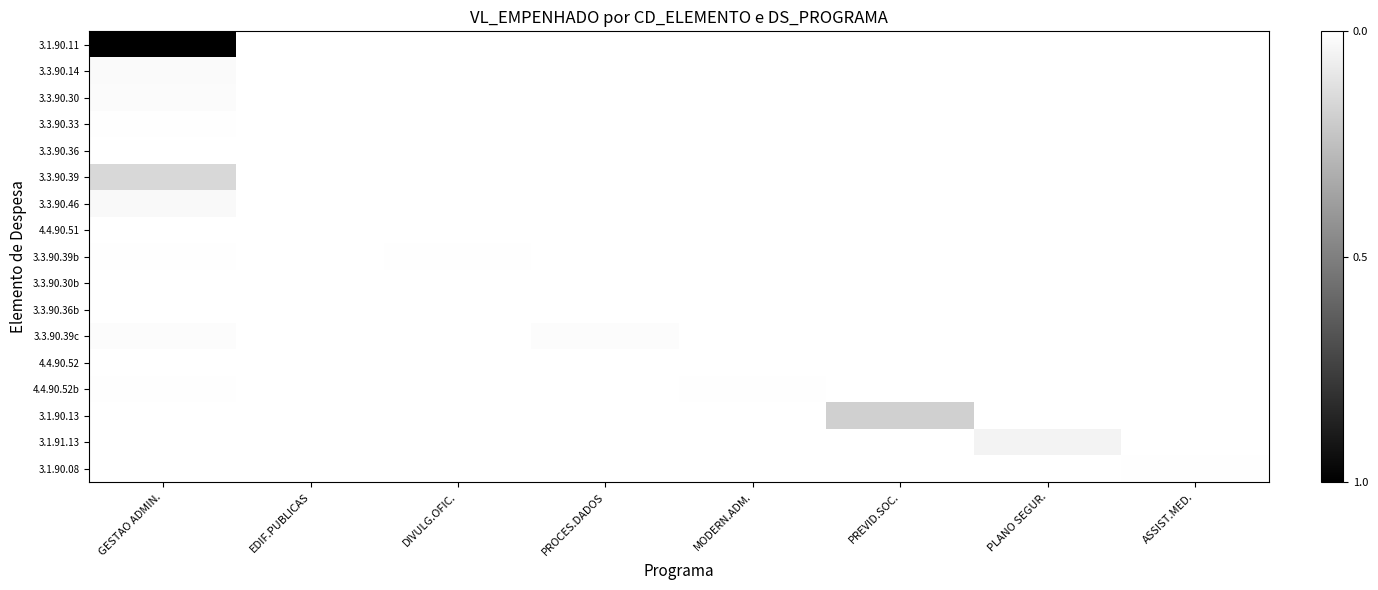

Reading left to right, list all the values displayed in this chart.

3.1.90.11: GESTAO ADMIN.=0.0	EDIF.PUBLICAS=1.0	DIVULG.OFIC.=1.0	PROCES.DADOS=1.0	MODERN.ADM.=1.0	PREVID.SOC.=1.0	PLANO SEGUR.=1.0	ASSIST.MED.=1.0
3.3.90.14: GESTAO ADMIN.=1.0	EDIF.PUBLICAS=1.0	DIVULG.OFIC.=1.0	PROCES.DADOS=1.0	MODERN.ADM.=1.0	PREVID.SOC.=1.0	PLANO SEGUR.=1.0	ASSIST.MED.=1.0
3.3.90.30: GESTAO ADMIN.=1.0	EDIF.PUBLICAS=1.0	DIVULG.OFIC.=1.0	PROCES.DADOS=1.0	MODERN.ADM.=1.0	PREVID.SOC.=1.0	PLANO SEGUR.=1.0	ASSIST.MED.=1.0
3.3.90.33: GESTAO ADMIN.=1.0	EDIF.PUBLICAS=1.0	DIVULG.OFIC.=1.0	PROCES.DADOS=1.0	MODERN.ADM.=1.0	PREVID.SOC.=1.0	PLANO SEGUR.=1.0	ASSIST.MED.=1.0
3.3.90.36: GESTAO ADMIN.=1.0	EDIF.PUBLICAS=1.0	DIVULG.OFIC.=1.0	PROCES.DADOS=1.0	MODERN.ADM.=1.0	PREVID.SOC.=1.0	PLANO SEGUR.=1.0	ASSIST.MED.=1.0
3.3.90.39: GESTAO ADMIN.=0.8	EDIF.PUBLICAS=1.0	DIVULG.OFIC.=1.0	PROCES.DADOS=1.0	MODERN.ADM.=1.0	PREVID.SOC.=1.0	PLANO SEGUR.=1.0	ASSIST.MED.=1.0
3.3.90.46: GESTAO ADMIN.=1.0	EDIF.PUBLICAS=1.0	DIVULG.OFIC.=1.0	PROCES.DADOS=1.0	MODERN.ADM.=1.0	PREVID.SOC.=1.0	PLANO SEGUR.=1.0	ASSIST.MED.=1.0
4.4.90.51: GESTAO ADMIN.=1.0	EDIF.PUBLICAS=1.0	DIVULG.OFIC.=1.0	PROCES.DADOS=1.0	MODERN.ADM.=1.0	PREVID.SOC.=1.0	PLANO SEGUR.=1.0	ASSIST.MED.=1.0
3.3.90.39b: GESTAO ADMIN.=1.0	EDIF.PUBLICAS=1.0	DIVULG.OFIC.=1.0	PROCES.DADOS=1.0	MODERN.ADM.=1.0	PREVID.SOC.=1.0	PLANO SEGUR.=1.0	ASSIST.MED.=1.0
3.3.90.30b: GESTAO ADMIN.=1.0	EDIF.PUBLICAS=1.0	DIVULG.OFIC.=1.0	PROCES.DADOS=1.0	MODERN.ADM.=1.0	PREVID.SOC.=1.0	PLANO SEGUR.=1.0	ASSIST.MED.=1.0
3.3.90.36b: GESTAO ADMIN.=1.0	EDIF.PUBLICAS=1.0	DIVULG.OFIC.=1.0	PROCES.DADOS=1.0	MODERN.ADM.=1.0	PREVID.SOC.=1.0	PLANO SEGUR.=1.0	ASSIST.MED.=1.0
3.3.90.39c: GESTAO ADMIN.=1.0	EDIF.PUBLICAS=1.0	DIVULG.OFIC.=1.0	PROCES.DADOS=1.0	MODERN.ADM.=1.0	PREVID.SOC.=1.0	PLANO SEGUR.=1.0	ASSIST.MED.=1.0
4.4.90.52: GESTAO ADMIN.=1.0	EDIF.PUBLICAS=1.0	DIVULG.OFIC.=1.0	PROCES.DADOS=1.0	MODERN.ADM.=1.0	PREVID.SOC.=1.0	PLANO SEGUR.=1.0	ASSIST.MED.=1.0
4.4.90.52b: GESTAO ADMIN.=1.0	EDIF.PUBLICAS=1.0	DIVULG.OFIC.=1.0	PROCES.DADOS=1.0	MODERN.ADM.=1.0	PREVID.SOC.=1.0	PLANO SEGUR.=1.0	ASSIST.MED.=1.0
3.1.90.13: GESTAO ADMIN.=1.0	EDIF.PUBLICAS=1.0	DIVULG.OFIC.=1.0	PROCES.DADOS=1.0	MODERN.ADM.=1.0	PREVID.SOC.=0.8	PLANO SEGUR.=1.0	ASSIST.MED.=1.0
3.1.91.13: GESTAO ADMIN.=1.0	EDIF.PUBLICAS=1.0	DIVULG.OFIC.=1.0	PROCES.DADOS=1.0	MODERN.ADM.=1.0	PREVID.SOC.=1.0	PLANO SEGUR.=1.0	ASSIST.MED.=1.0
3.1.90.08: GESTAO ADMIN.=1.0	EDIF.PUBLICAS=1.0	DIVULG.OFIC.=1.0	PROCES.DADOS=1.0	MODERN.ADM.=1.0	PREVID.SOC.=1.0	PLANO SEGUR.=1.0	ASSIST.MED.=1.0